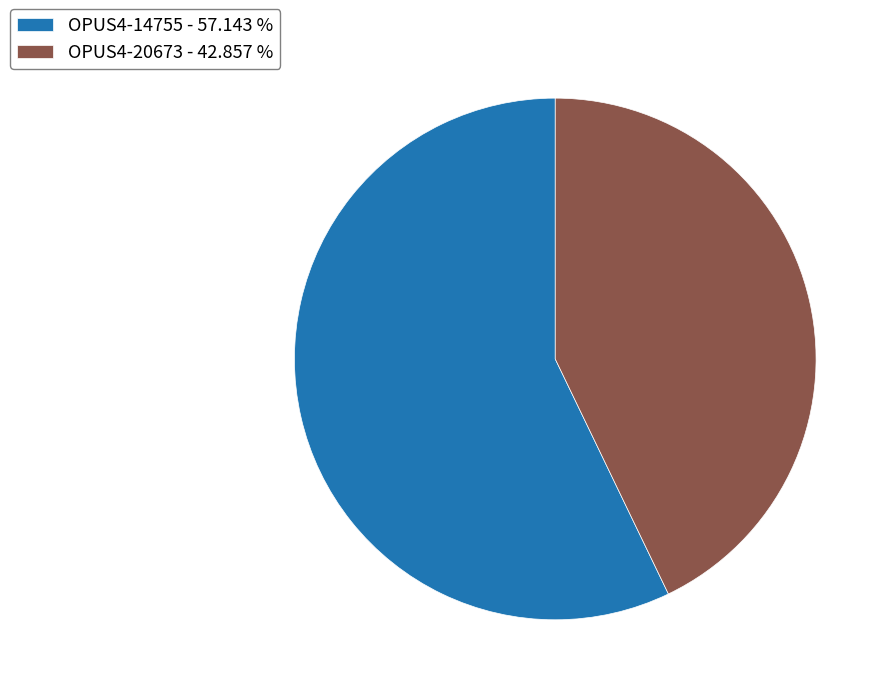

Rank the categories by value from highest to lowest.

OPUS4-14755, OPUS4-20673